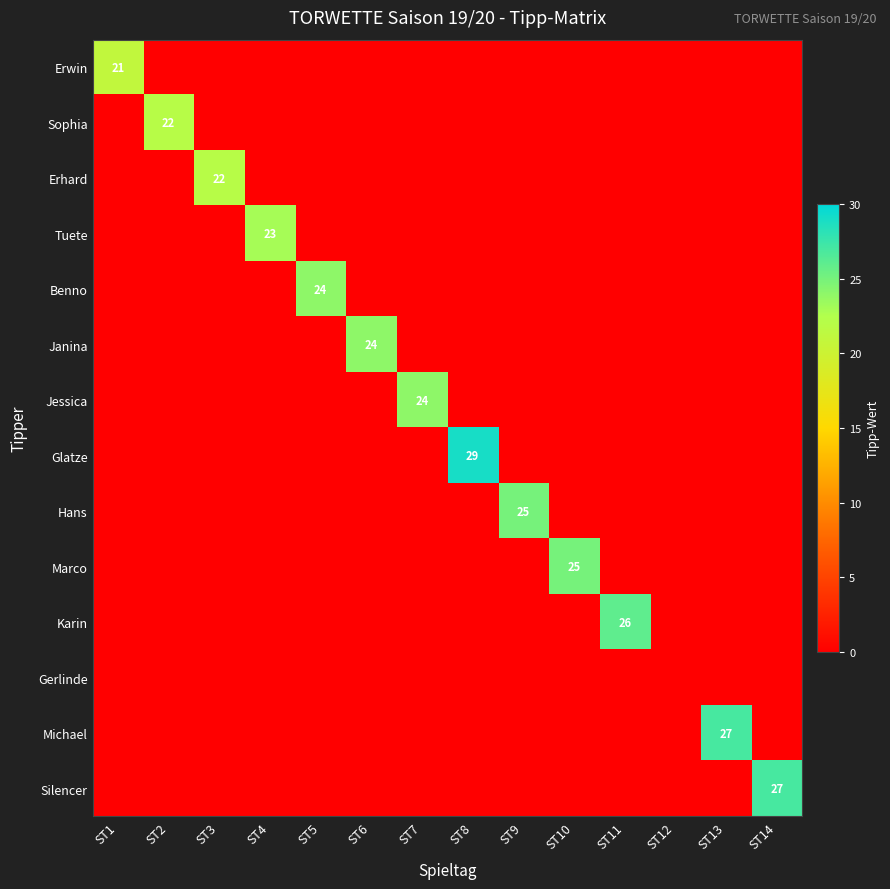

True or false: Tuete has a value of 0 at ST14.

True